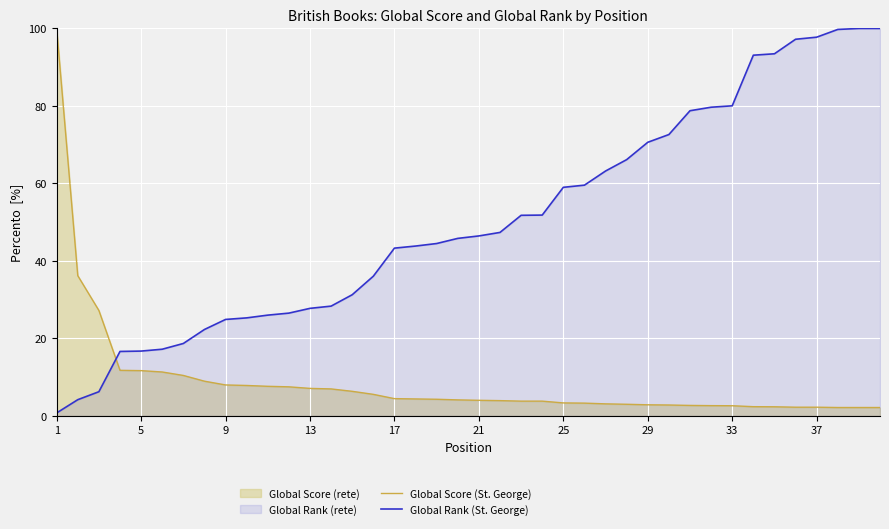

Which series ends up on top after the final intersection of Global Rank (St. George) and Global Score (St. George)?

Global Rank (St. George)